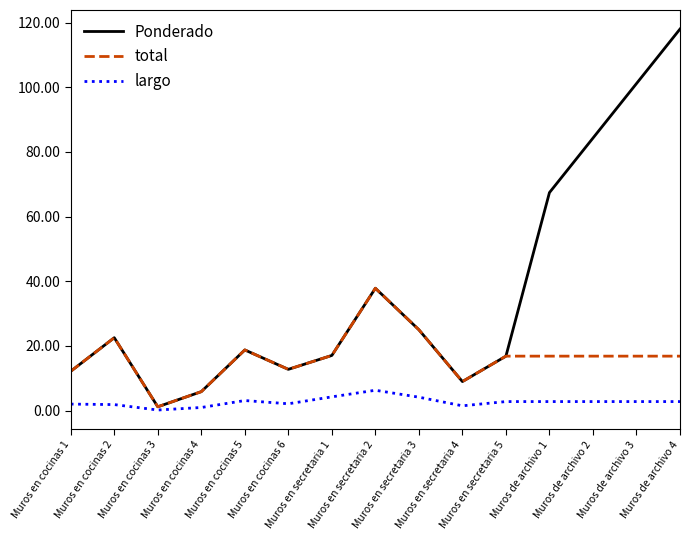

Which series has the widest spread of values?

Ponderado